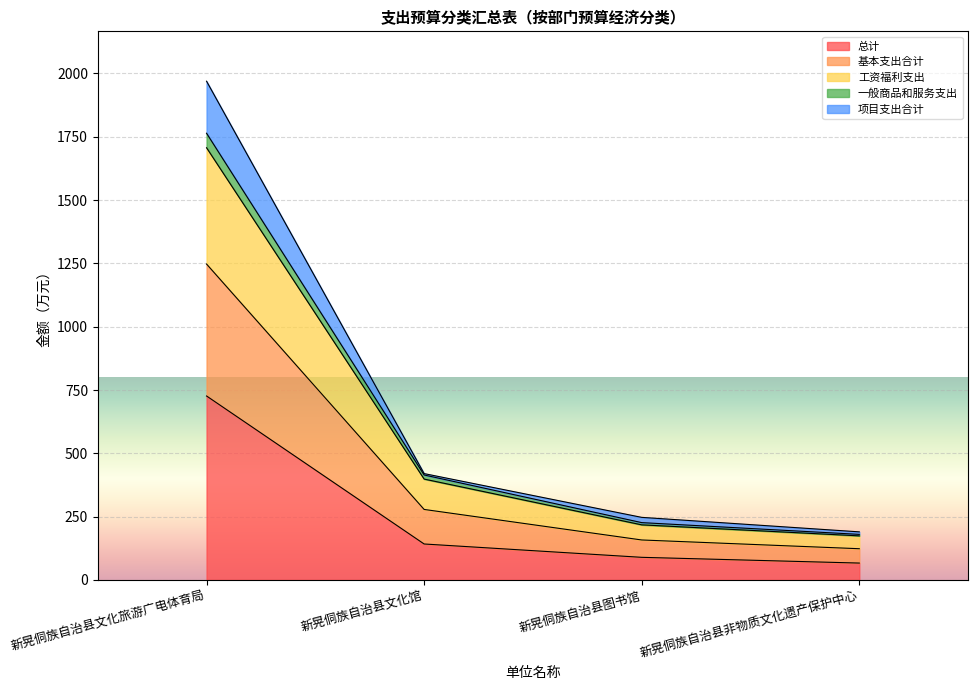

What are all the series names shown in the legend?

总计, 基本支出合计, 工资福利支出, 一般商品和服务支出, 项目支出合计